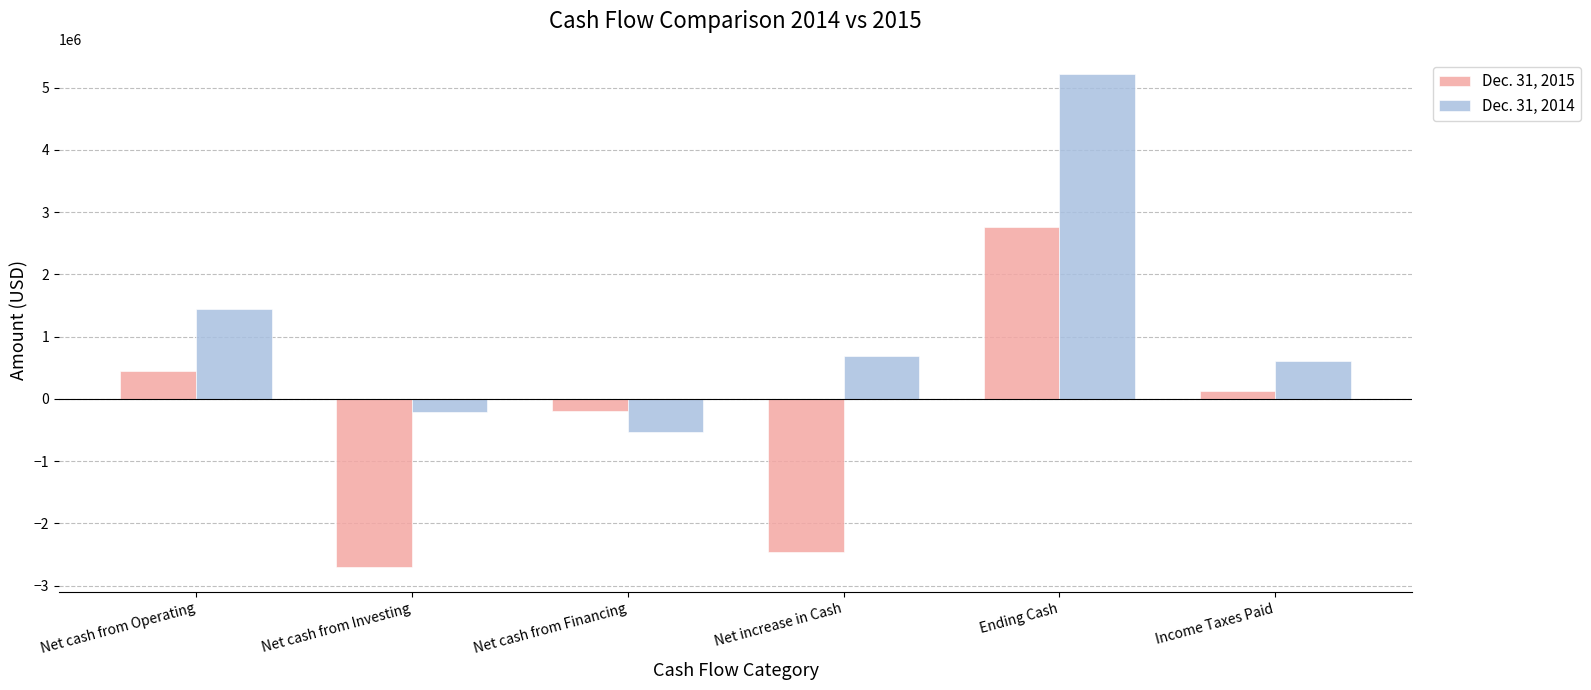

Is the value of Dec. 31, 2015 at Net cash from Operating greater than the value of Dec. 31, 2014 at Ending Cash?

No